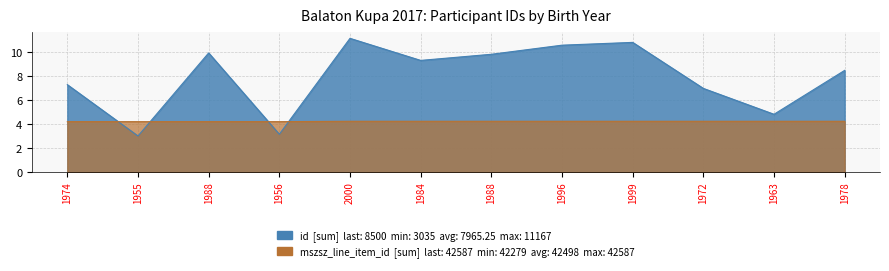

Is the value of mszsz_line_item_id at 1988 greater than the value of id at 1996?

No